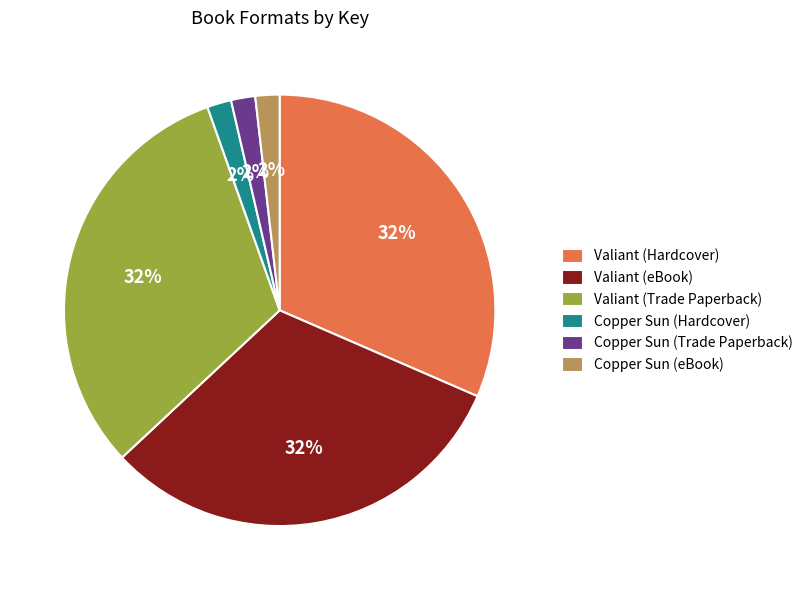

To the nearest percent, what percentage of the pie is Copper Sun (eBook)?

2%